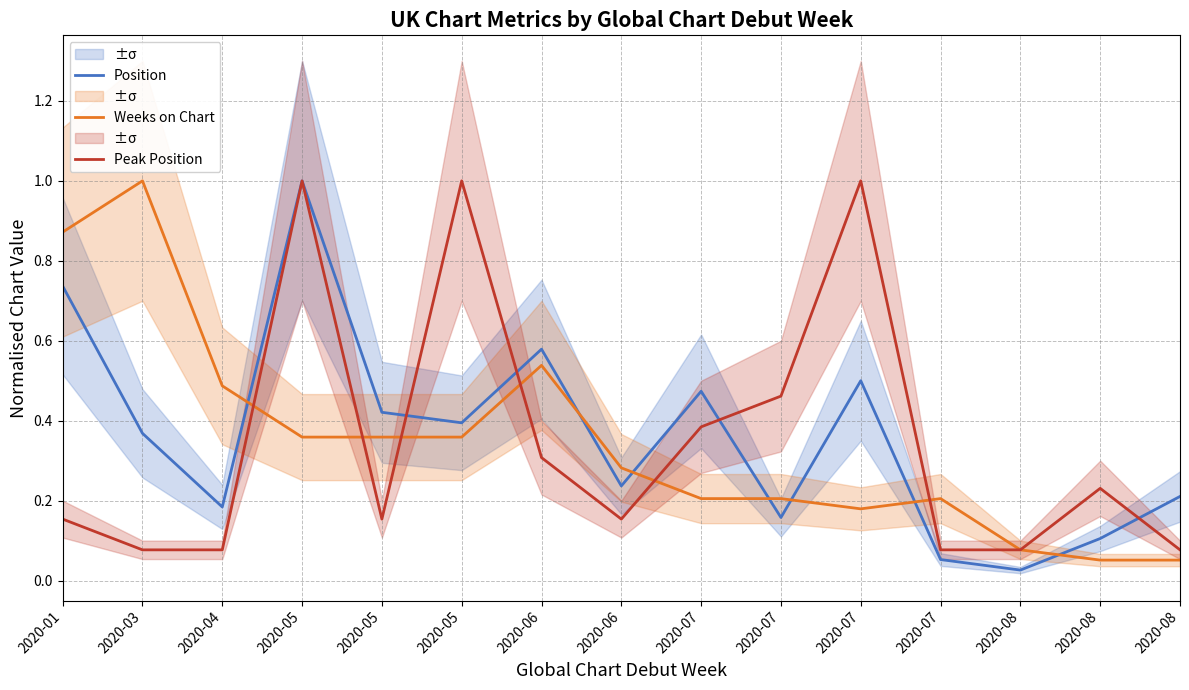

Which series has the largest range (max minus min)?

Position